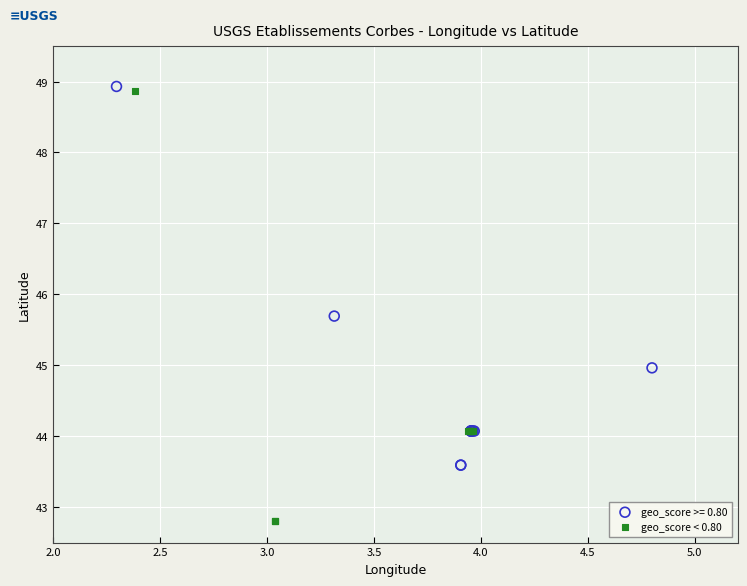

Which series reaches the minimum Y coordinate?

geo_score < 0.80